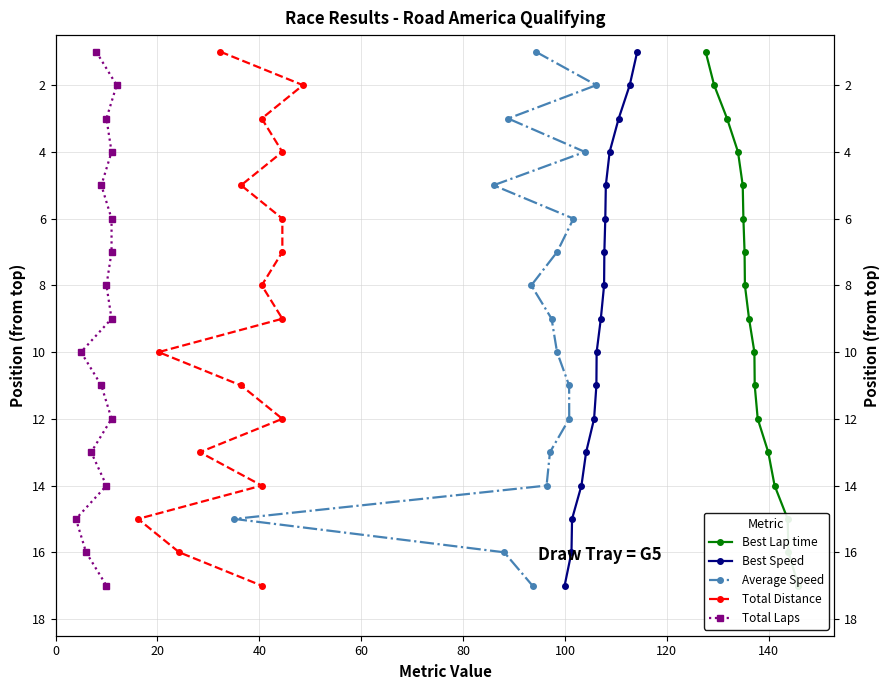

Count the number of data series in this chart.

5